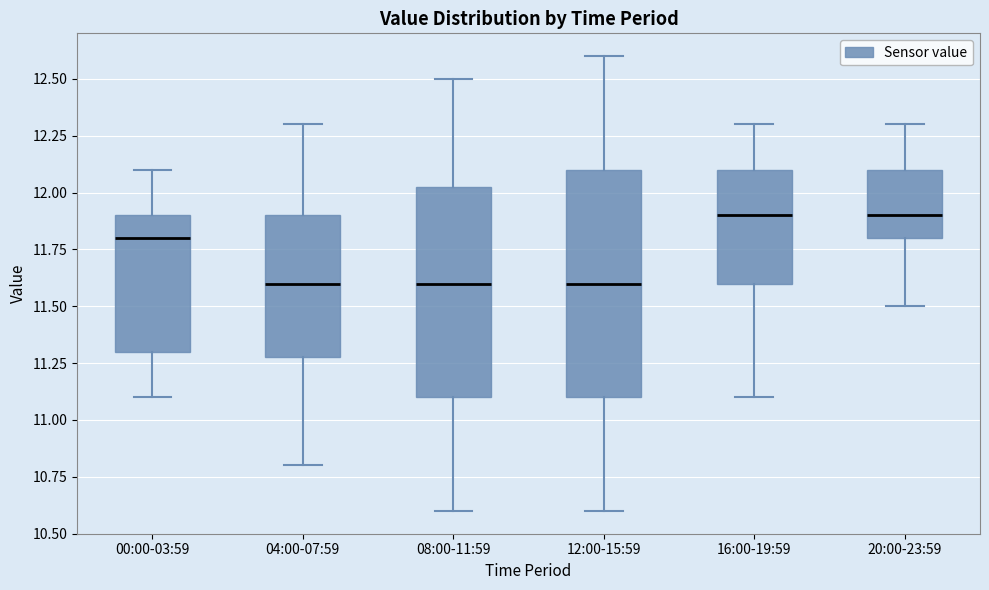

Reading left to right, read every box against the y-axis: the position of its median line, the range the box covers, and the ends of its whiskers. The values are not printed on the chart, so give them approximately, as read against the axis.

00:00-03:59: median 11.80, box 11.30 to 11.90, whiskers 11.10 to 12.10
04:00-07:59: median 11.60, box 11.30 to 11.90, whiskers 10.80 to 12.30
08:00-11:59: median 11.60, box 11.10 to 12.05, whiskers 10.60 to 12.50
12:00-15:59: median 11.60, box 11.10 to 12.10, whiskers 10.60 to 12.60
16:00-19:59: median 11.90, box 11.60 to 12.10, whiskers 11.10 to 12.30
20:00-23:59: median 11.90, box 11.80 to 12.10, whiskers 11.50 to 12.30